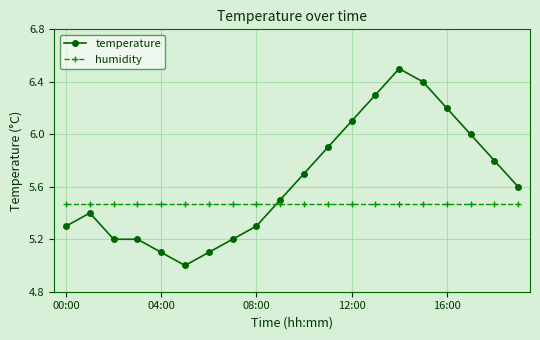

What is the greatest value displayed?

6.5